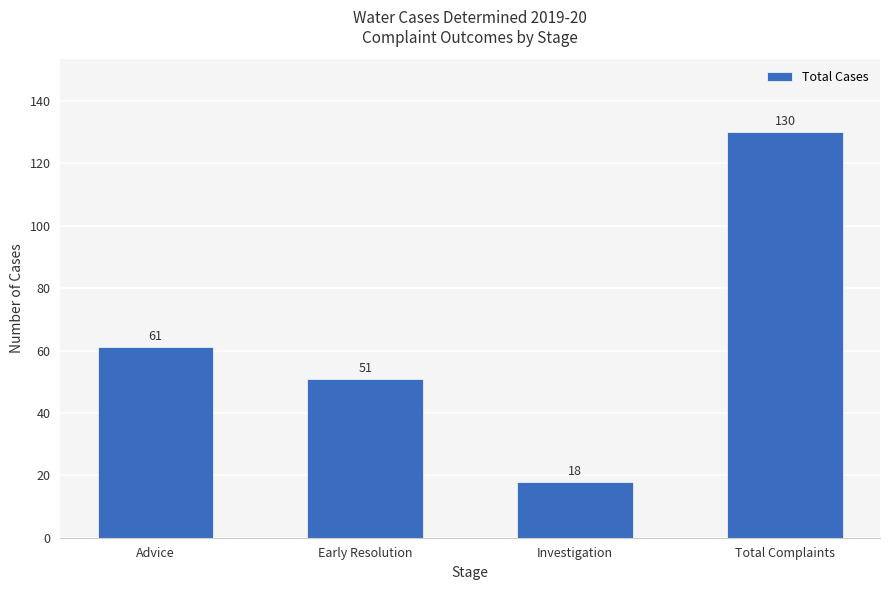

The chart shows a value of 28 at Early Resolution. True or false?

False